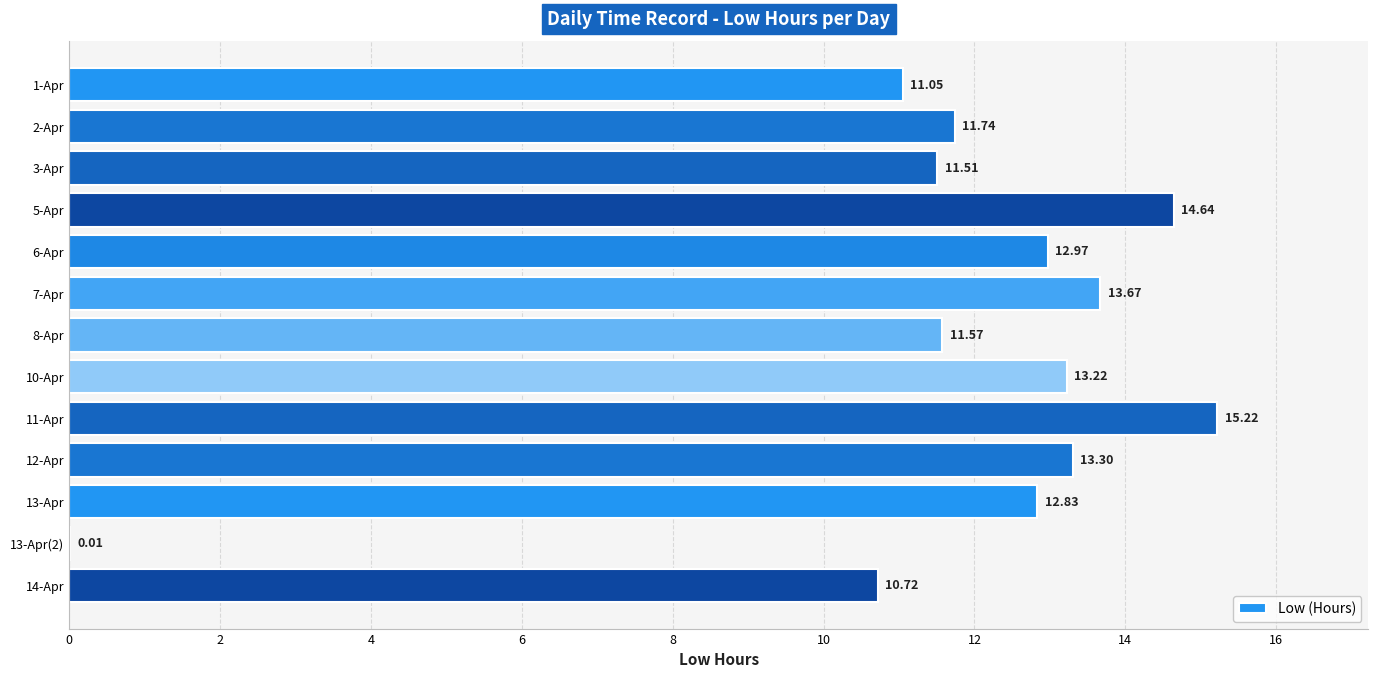

What is the sum of all values?

152.5